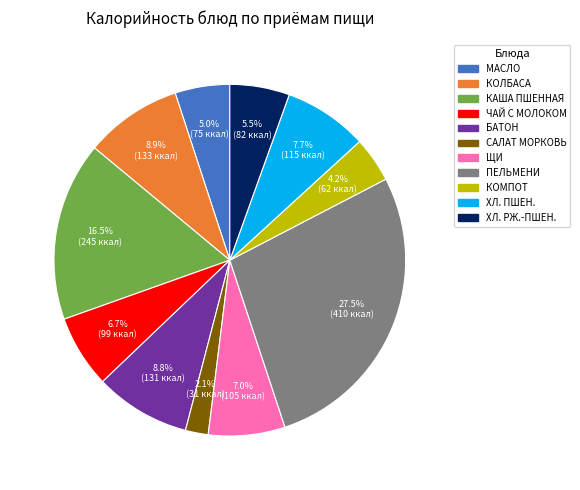

Count the number of slices in the pie.

11